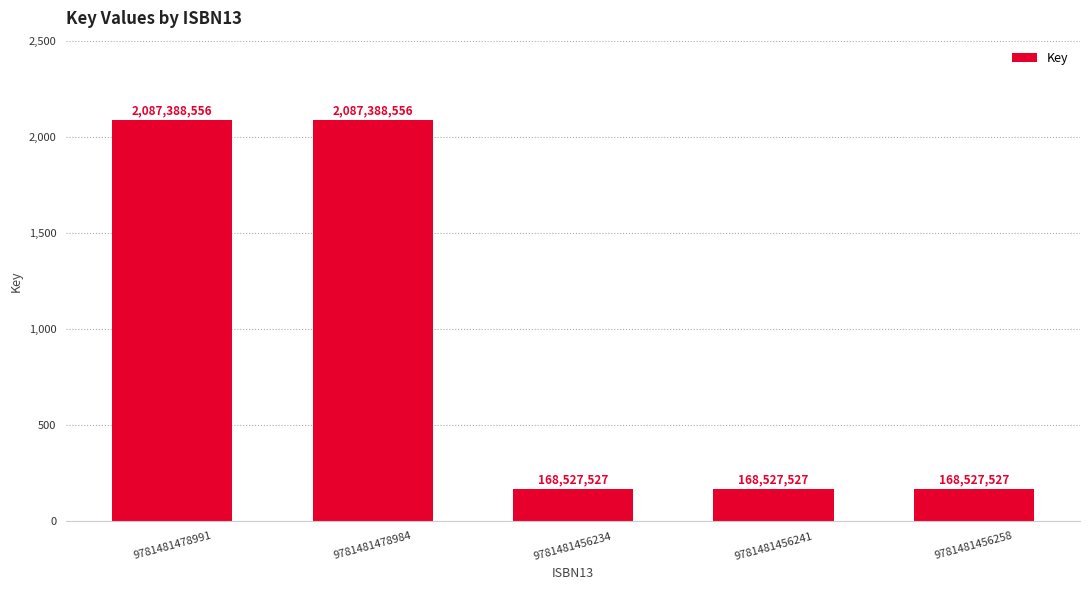

What is the change in value from 9781481478984 to 9781481456241?

-1918861029